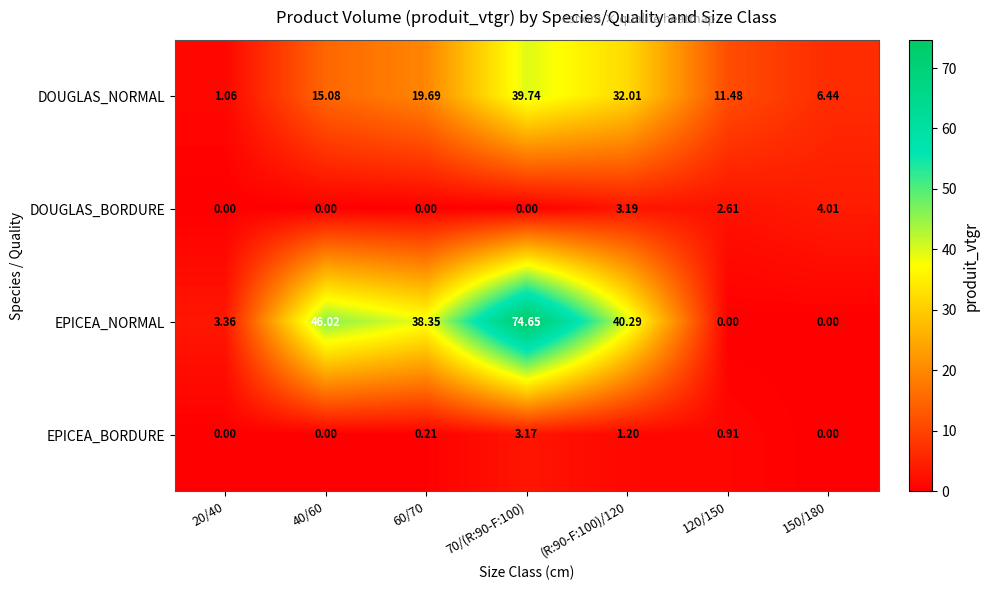

Which series has the largest total across all categories?

EPICEA_NORMAL